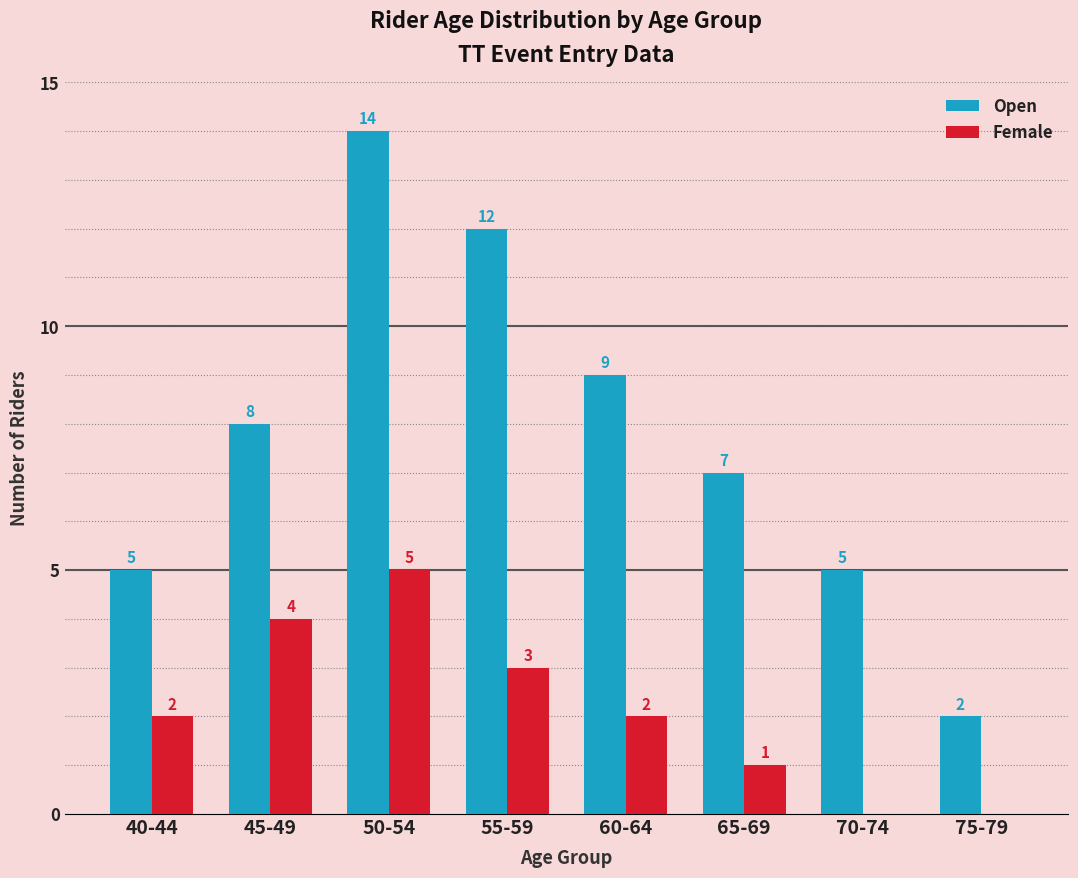

Are the bars horizontal?

No